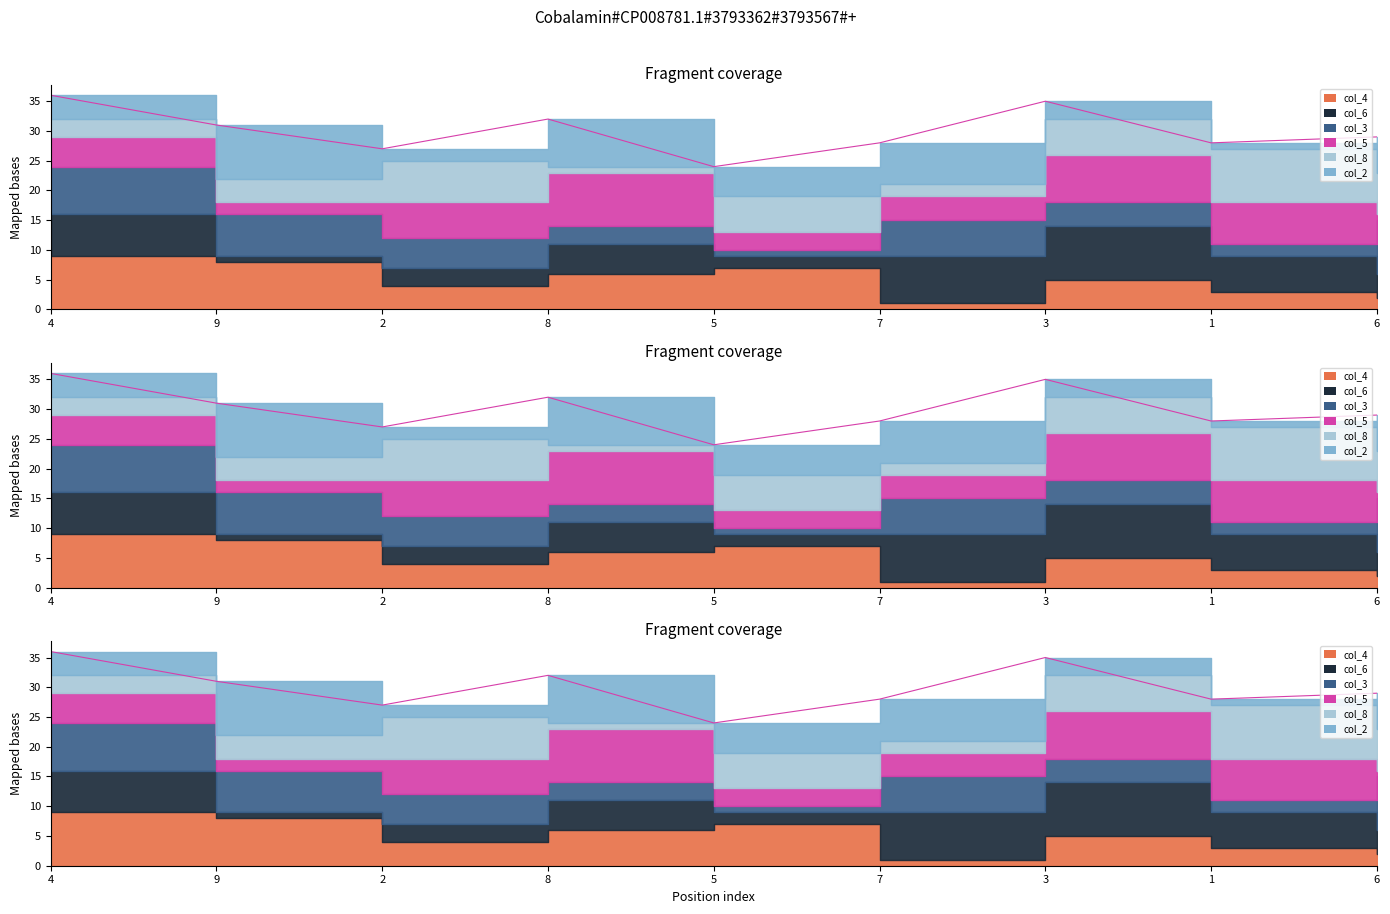

Which series has the largest total across all categories?

col_4